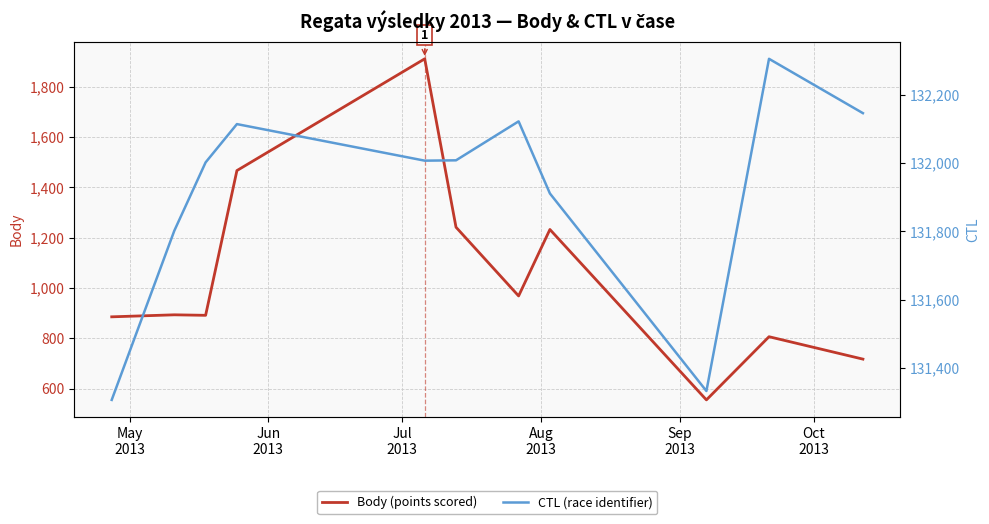

How many values in the CTL (race identifier) series are below 132007?

5